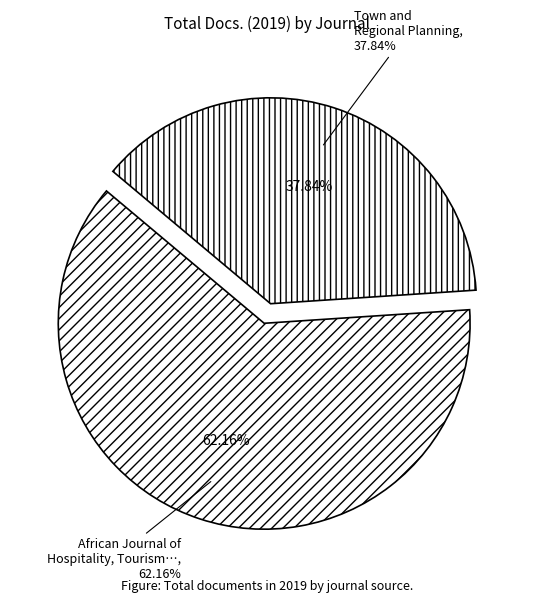

What is the change in value from African Journal of Hospitality, Tourism & Leisure to Town and Regional Planning?

-9